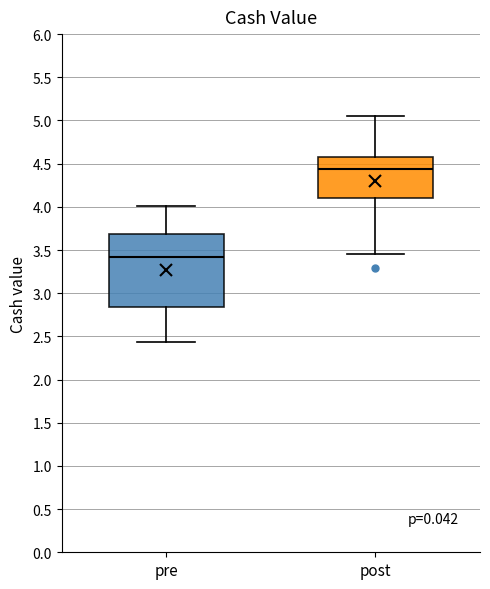

Reading left to right, transcribe this box plot: for each box, give where its median line is, the range the box spans, and where its two whiskers end, as read against the y-axis. The values are not printed on the chart, so give them approximately, as read against the axis.

pre: median 3.40, box 2.85 to 3.70, whiskers 2.45 to 4.00
post: median 4.45, box 4.10 to 4.60, whiskers 3.45 to 5.05